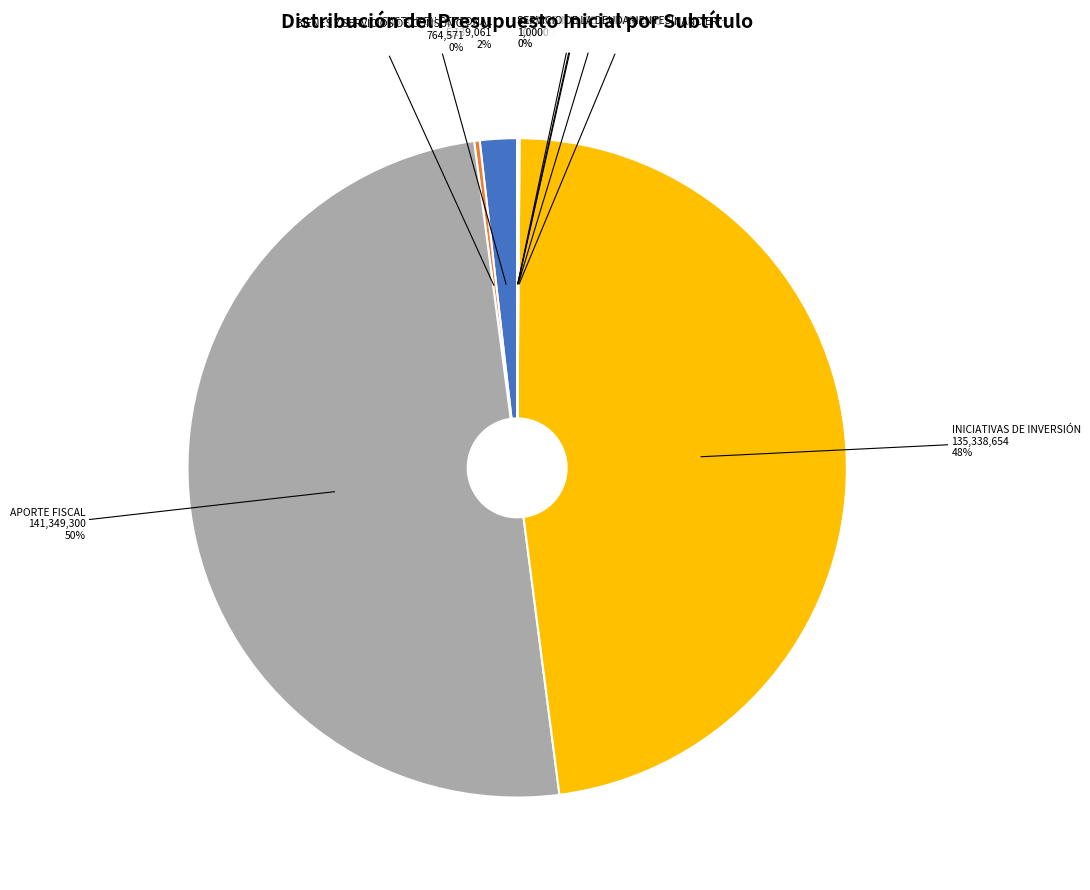

To the nearest percent, what is the difference between the largest and smallest slice percentages?

50%